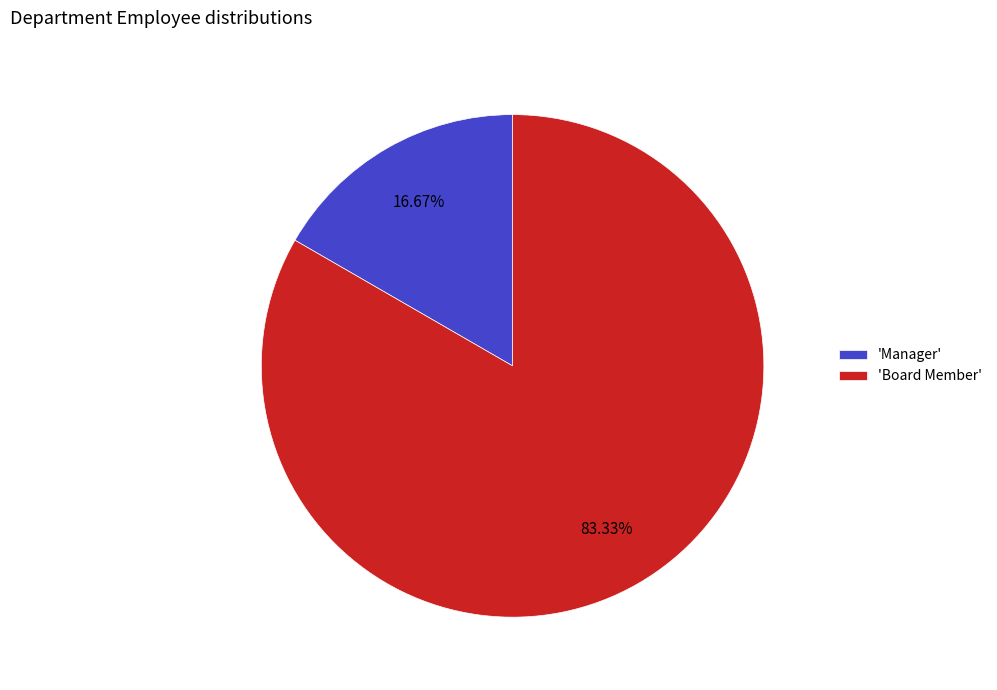

Which has a higher value, 'Board Member' or 'Manager'?

'Board Member'